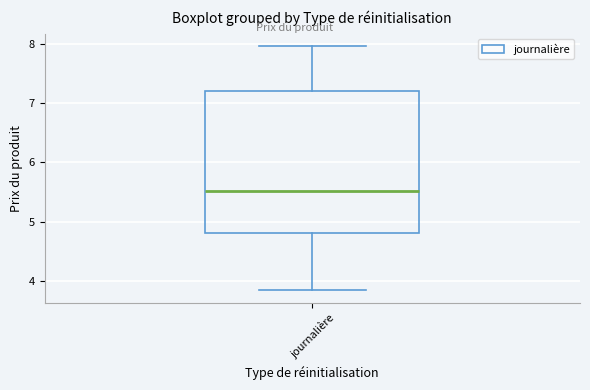

Read this box plot against the y-axis: the position of the median line, the range covered by the box, and the ends of both whiskers. The values are not printed on the chart, so give them approximately, as read against the axis.

median 5.5, box 4.8 to 7.2, whiskers 3.8 to 8.0